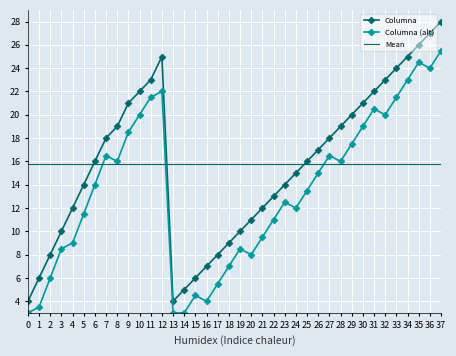

What is the average value of the Mean series?

15.7